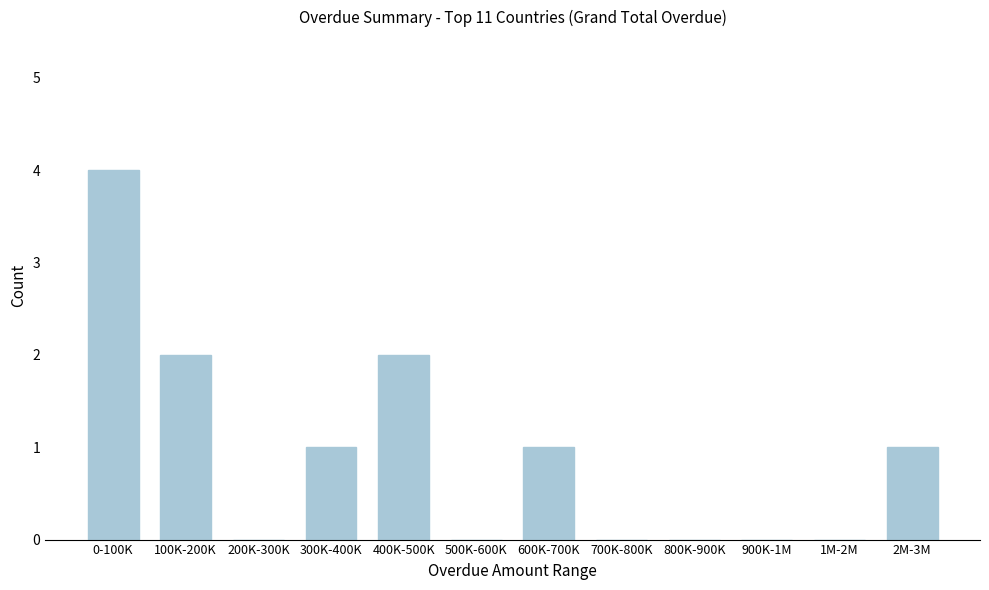

Reading right to left, list all the values displayed in this chart.

2M-3M=1	1M-2M=0	900K-1M=0	800K-900K=0	700K-800K=0	600K-700K=1	500K-600K=0	400K-500K=2	300K-400K=1	200K-300K=0	100K-200K=2	0-100K=4